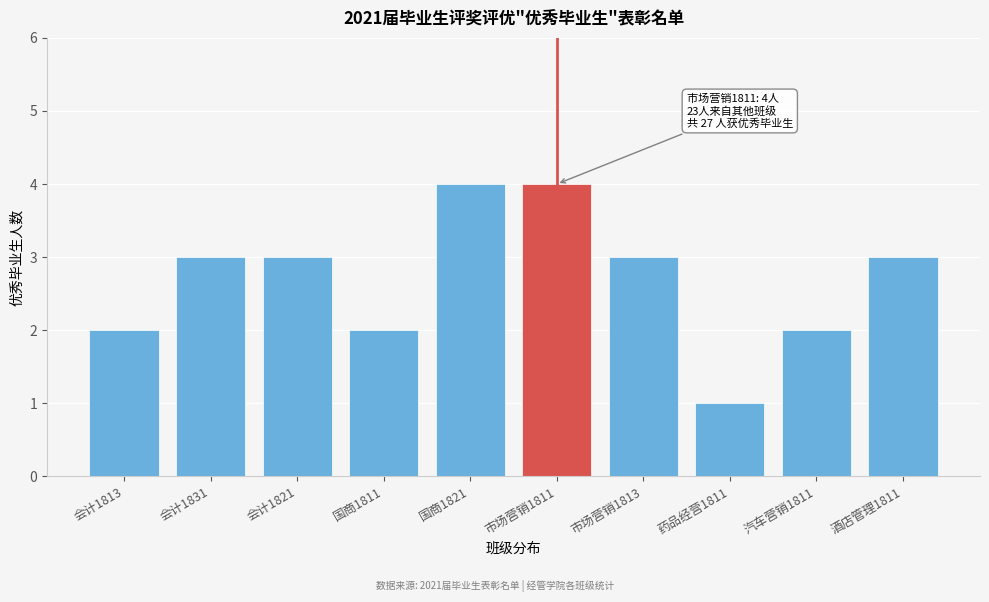

Reading right to left, transcribe all the data shown in this chart.

酒店管理1811=3	汽车营销1811=2	药品经营1811=1	市场营销1813=3	市场营销1811=4	国商1821=4	国商1811=2	会计1821=3	会计1831=3	会计1813=2